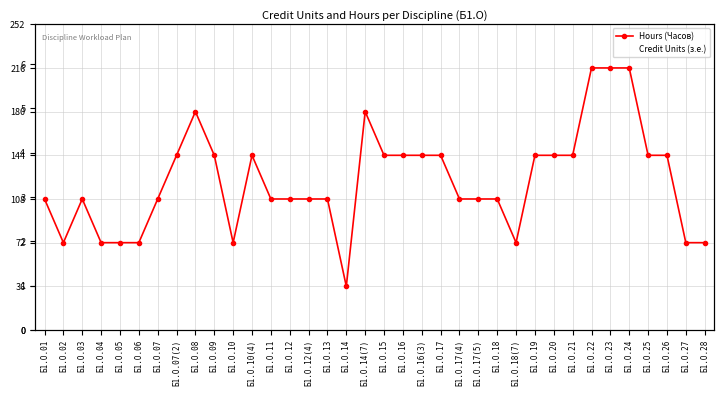

At which label does Hours (Часов) first exceed 108?

Б1.О.07(2)